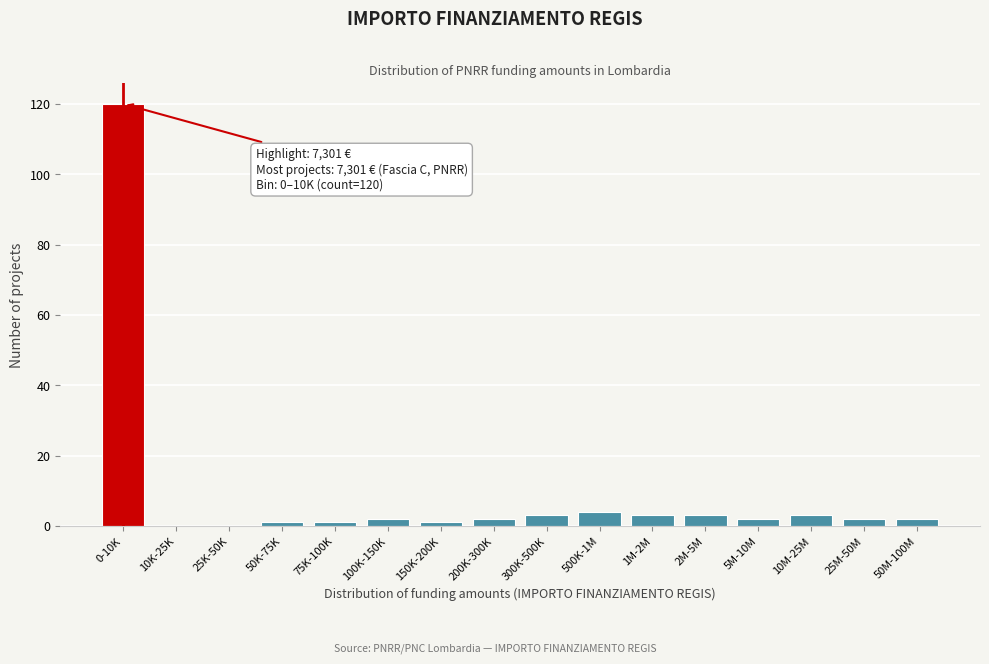

Reading left to right, extract all data points from this chart.

0-10K=120	10K-25K=0	25K-50K=0	50K-75K=1	75K-100K=1	100K-150K=2	150K-200K=1	200K-300K=2	300K-500K=3	500K-1M=4	1M-2M=3	2M-5M=3	5M-10M=2	10M-25M=3	25M-50M=2	50M-100M=2